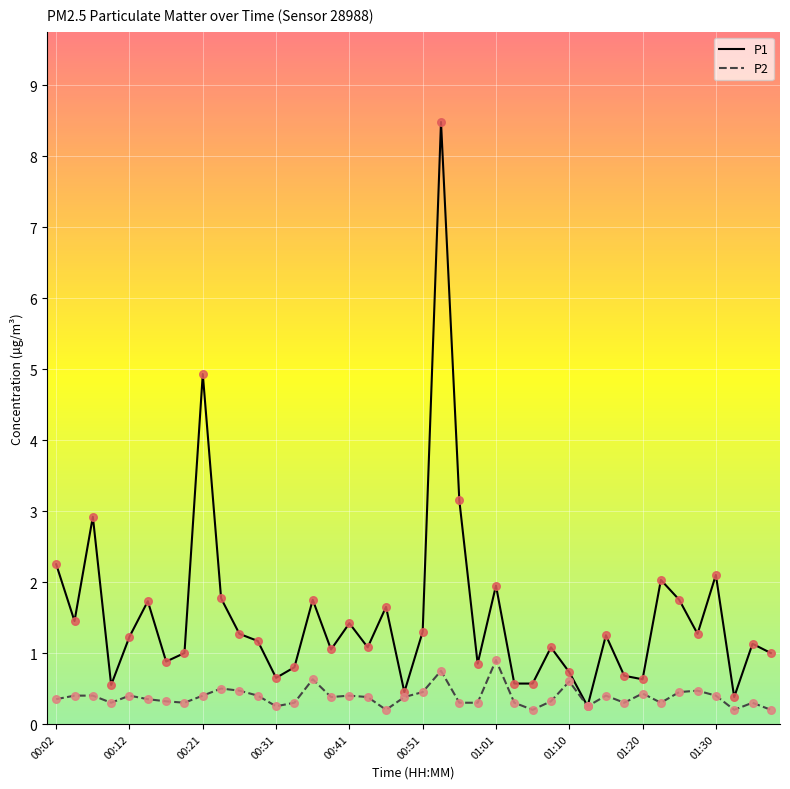

Which series has the widest spread of values?

P1